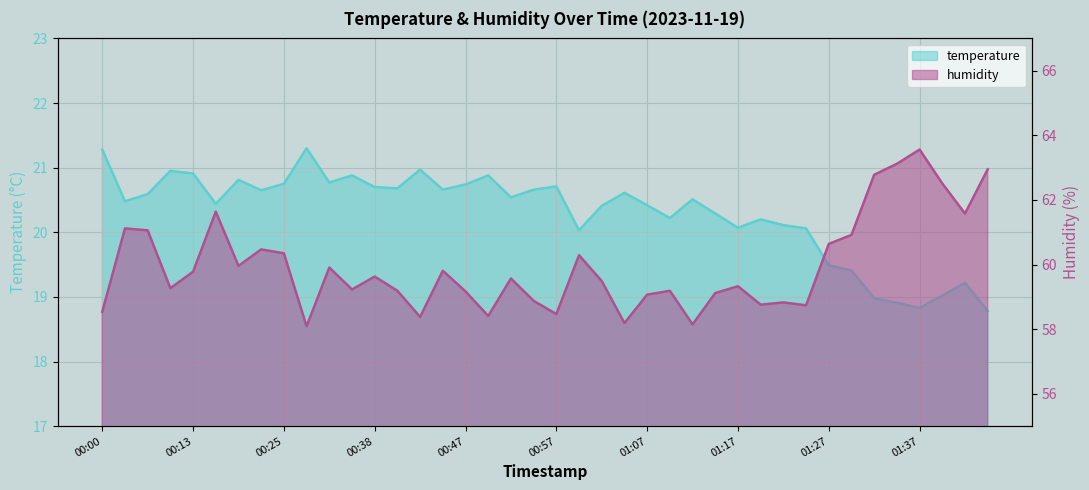

Where does the humidity series first go above 59?

00:03